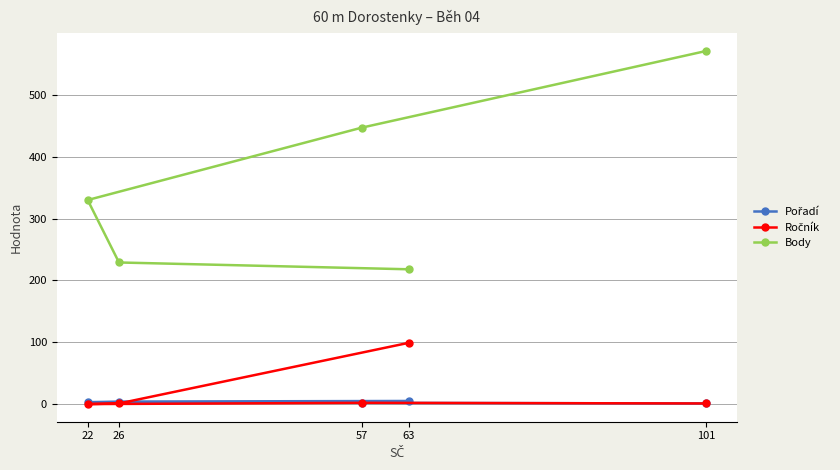

How many values in the Ročník series are below 1?

1